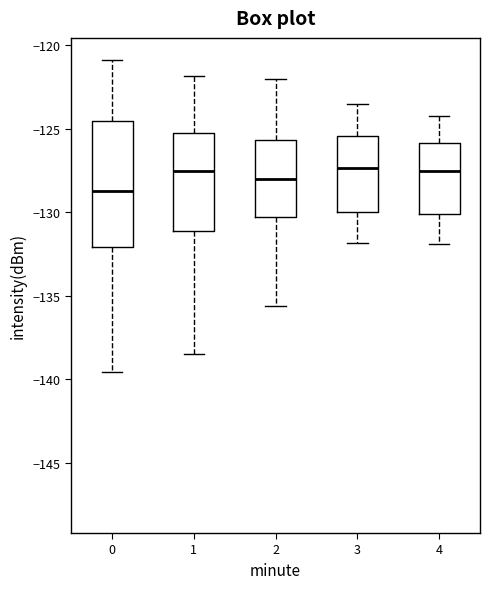

Reading left to right, transcribe this box plot: for each box, give where its median line is, the range the box spans, and where its two whiskers end, as read against the y-axis. The values are not printed on the chart, so give them approximately, as read against the axis.

0: median -128.5, box -132.0 to -124.5, whiskers -139.5 to -121.0
1: median -127.5, box -131.0 to -125.0, whiskers -138.5 to -122.0
2: median -128.0, box -130.5 to -125.5, whiskers -135.5 to -122.0
3: median -127.5, box -130.0 to -125.5, whiskers -132.0 to -123.5
4: median -127.5, box -130.0 to -126.0, whiskers -132.0 to -124.0